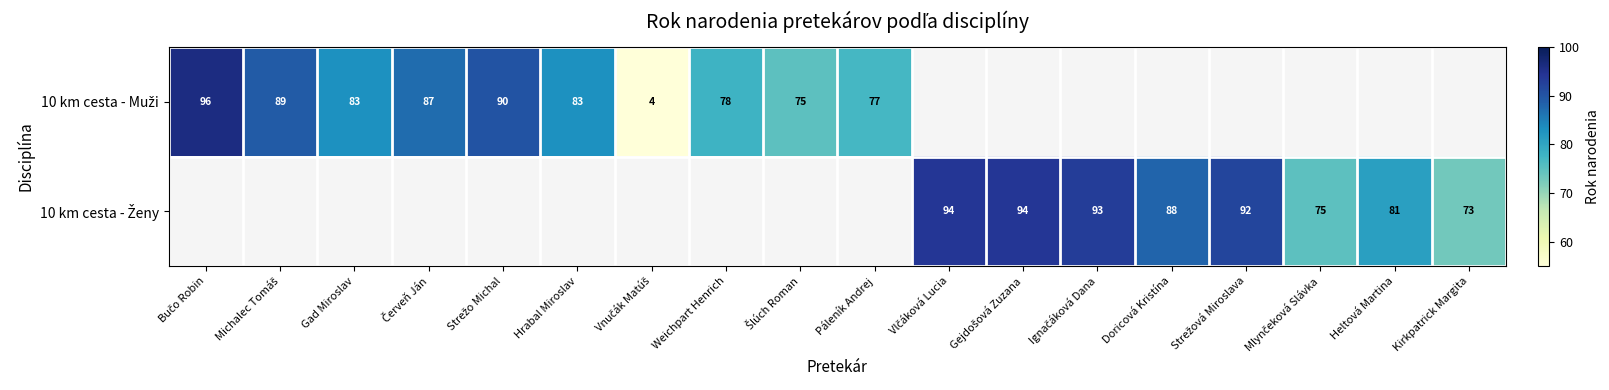

Rank the series by their maximum value, from highest to lowest.

10 km cesta - Muži, 10 km cesta - Ženy